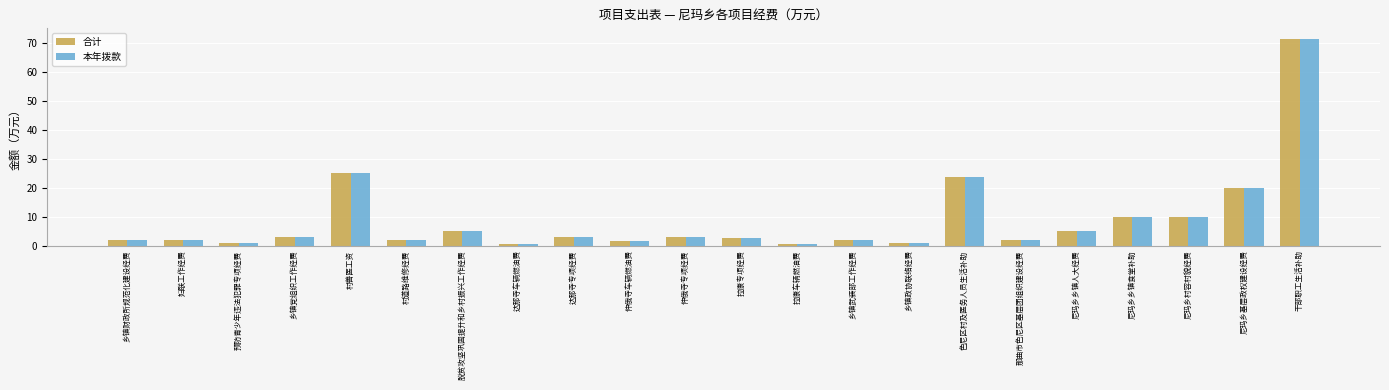

What is the maximum value shown in the chart?

71.4